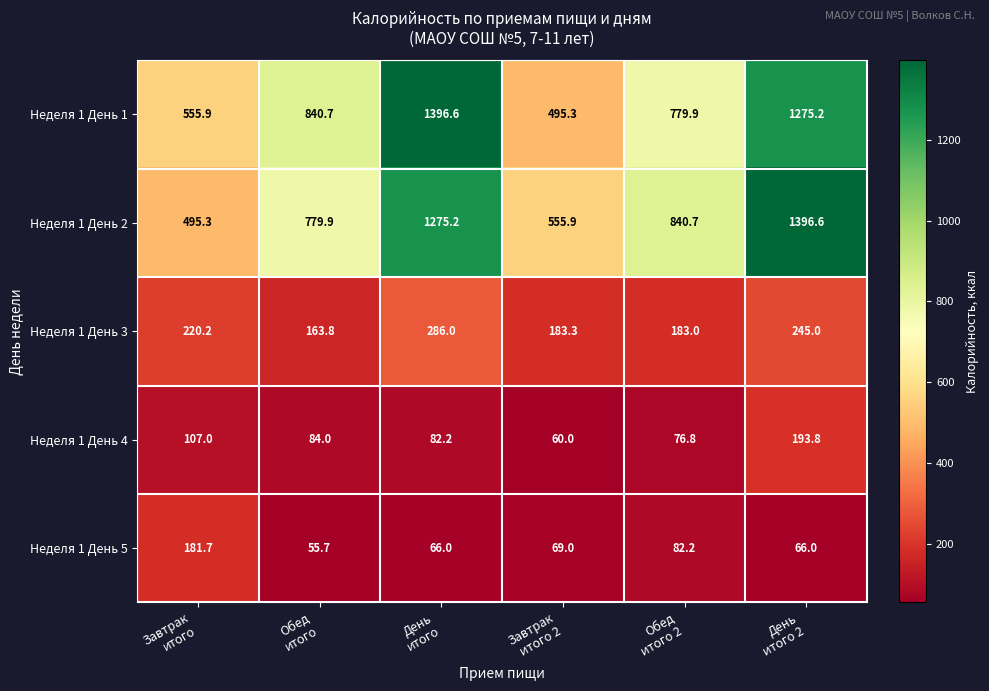

What is the difference between the maximum and second lowest values in the Неделя 1 День 1 series?

840.7